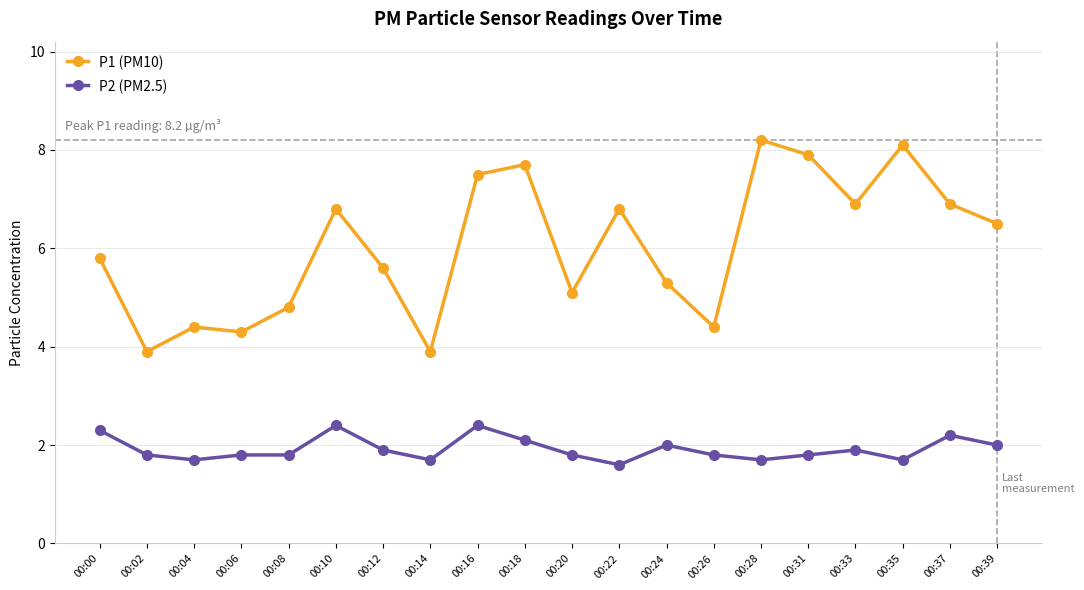

How many data points in P1 (PM10) are less than 6?

10